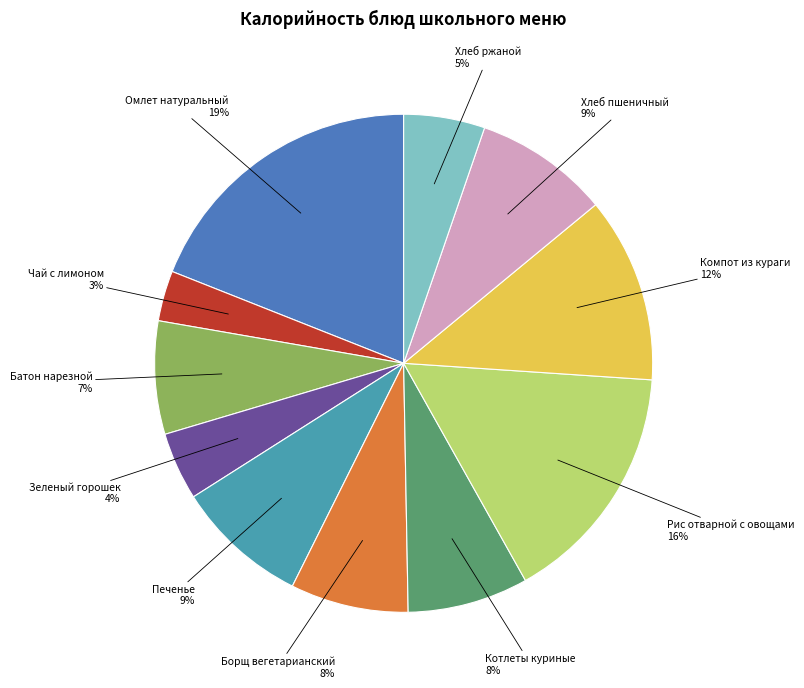

Is there a majority slice in this chart?

No